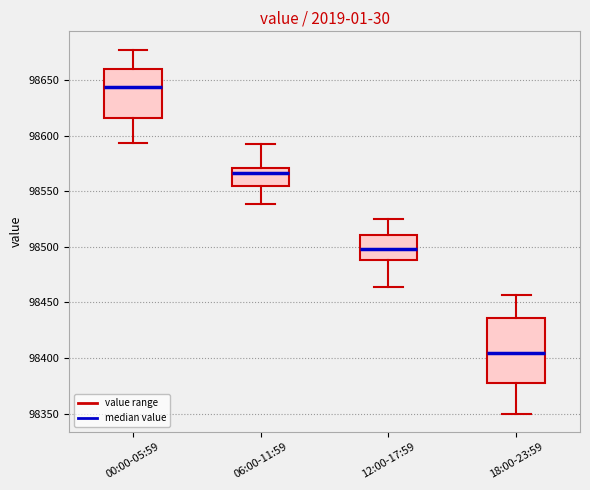

Reading left to right, read every box against the y-axis: the position of its median line, the range the box covers, and the ends of its whiskers. The values are not printed on the chart, so give them approximately, as read against the axis.

00:00-05:59: median 98645, box 98615 to 98660, whiskers 98595 to 98675
06:00-11:59: median 98565, box 98555 to 98570, whiskers 98540 to 98595
12:00-17:59: median 98500, box 98490 to 98510, whiskers 98465 to 98525
18:00-23:59: median 98405, box 98380 to 98435, whiskers 98350 to 98455